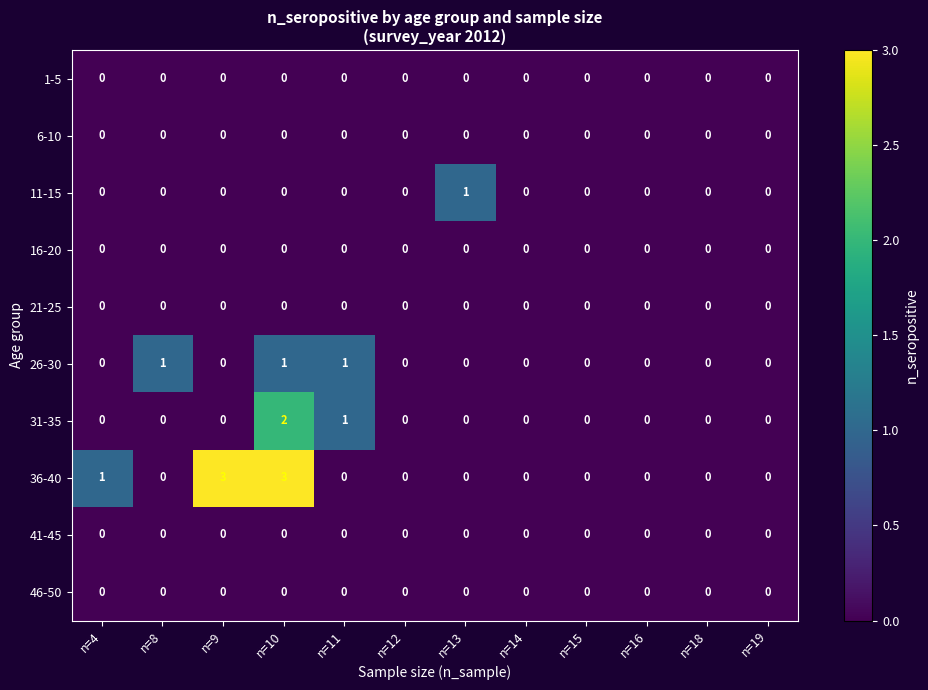

Which series changed the most between n=9 and n=16?

36-40